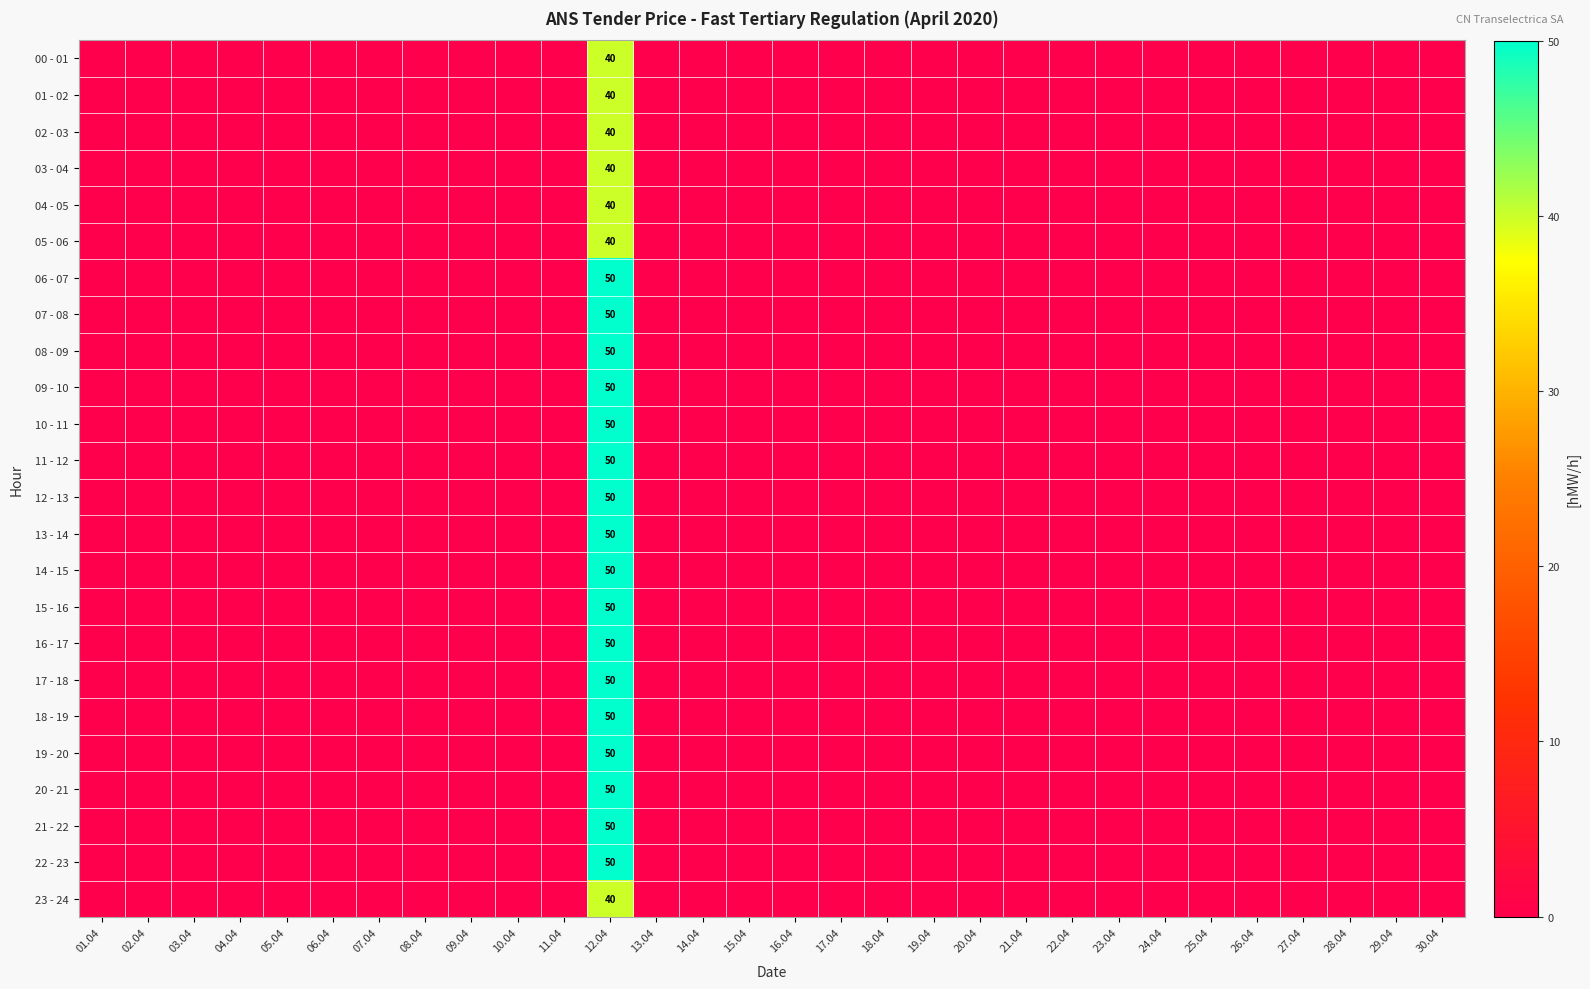

How many data points in 00 - 01 are above 0?

1